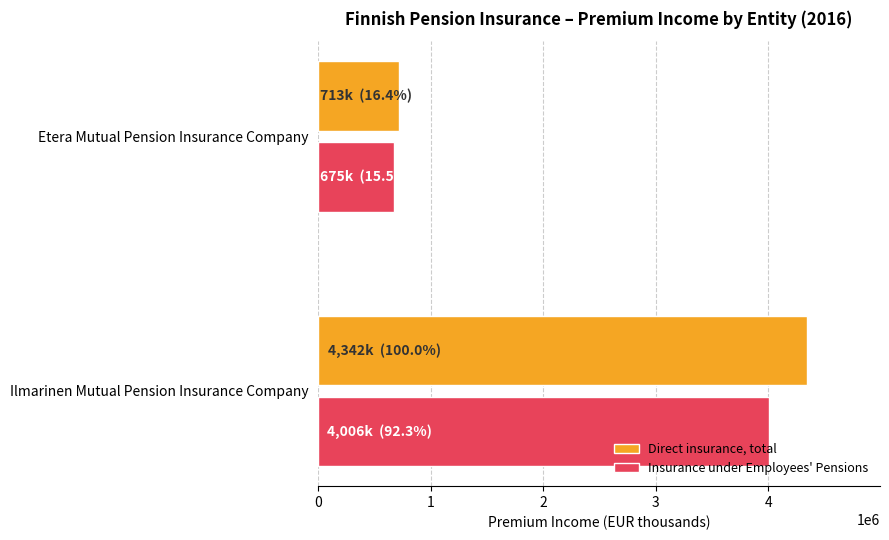

What is the difference between the highest and lowest values at Ilmarinen Mutual Pension Insurance Company?

336288